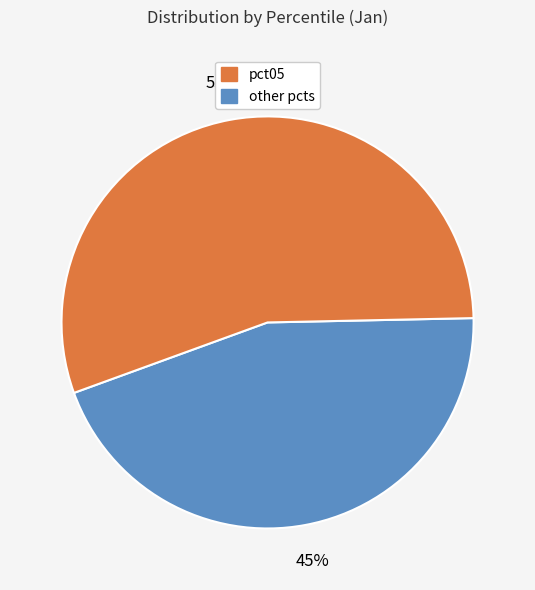

Does any single category account for the majority?

Yes